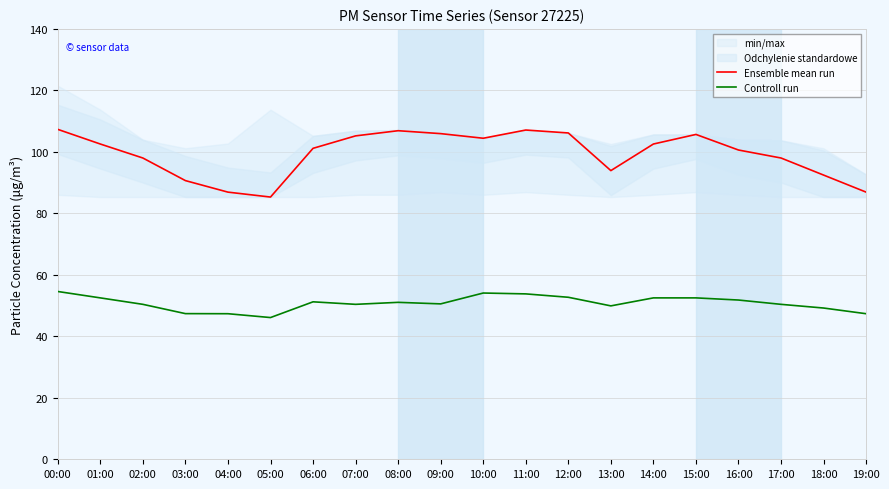

Which has a higher value, 14:00 or 01:00?

14:00